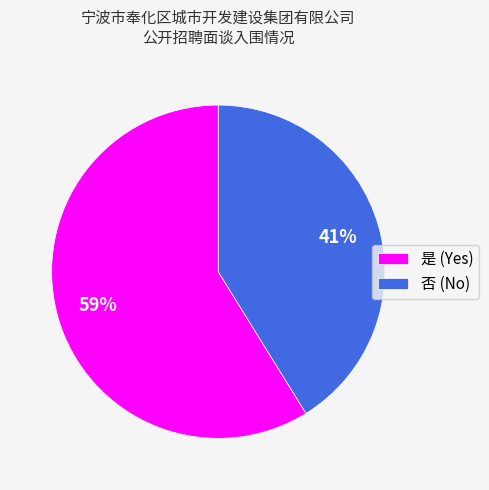

Rank the categories by value from highest to lowest.

是, 否